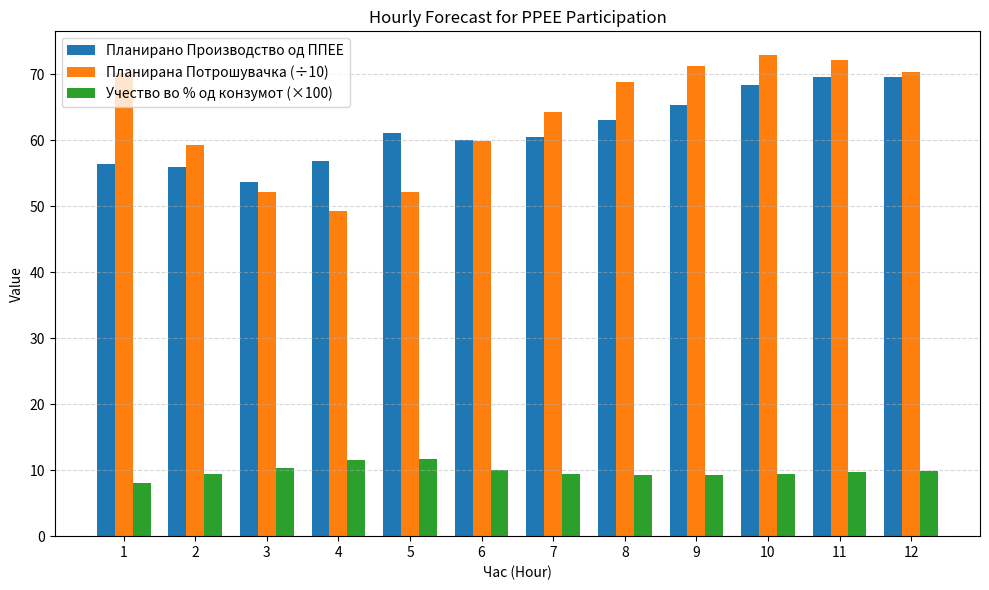

Is the value of Планирана Потрошувачка (÷10) at 11 greater than the value of Планирано Производство од ППЕЕ at 6?

Yes